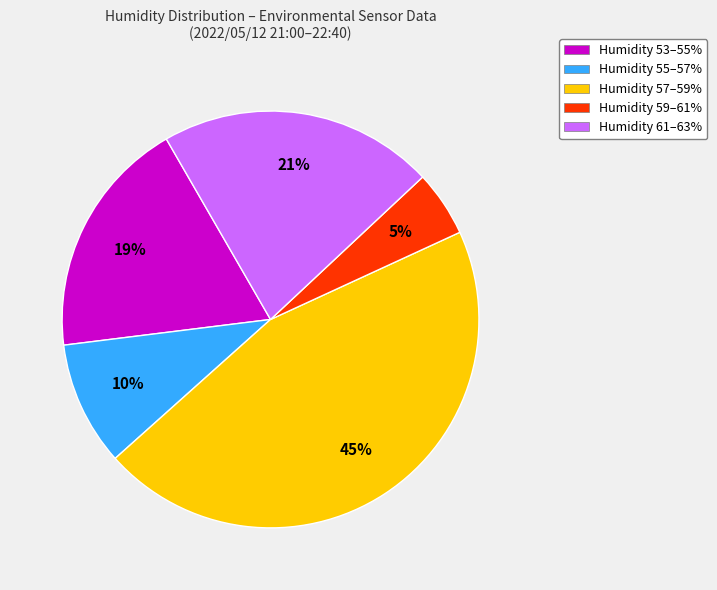

Rank the categories by value from highest to lowest.

Humidity 57–59%, Humidity 61–63%, Humidity 53–55%, Humidity 55–57%, Humidity 59–61%